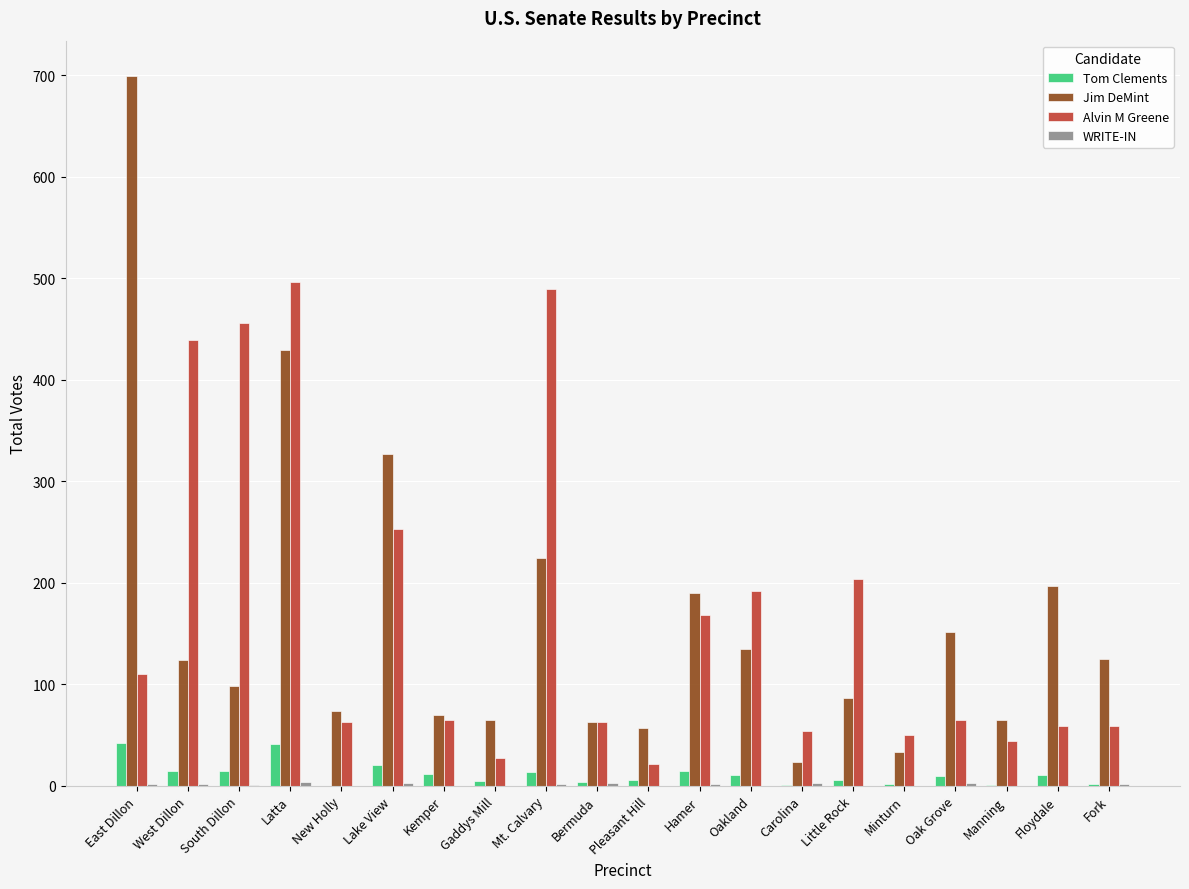

Which label corresponds to the largest value in the chart?

East Dillon